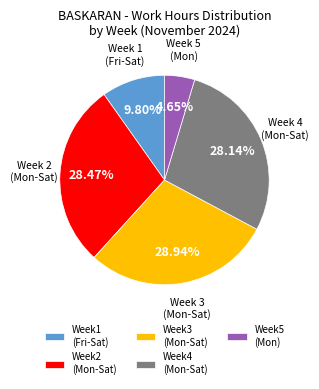

How many slices are in this pie chart?

5